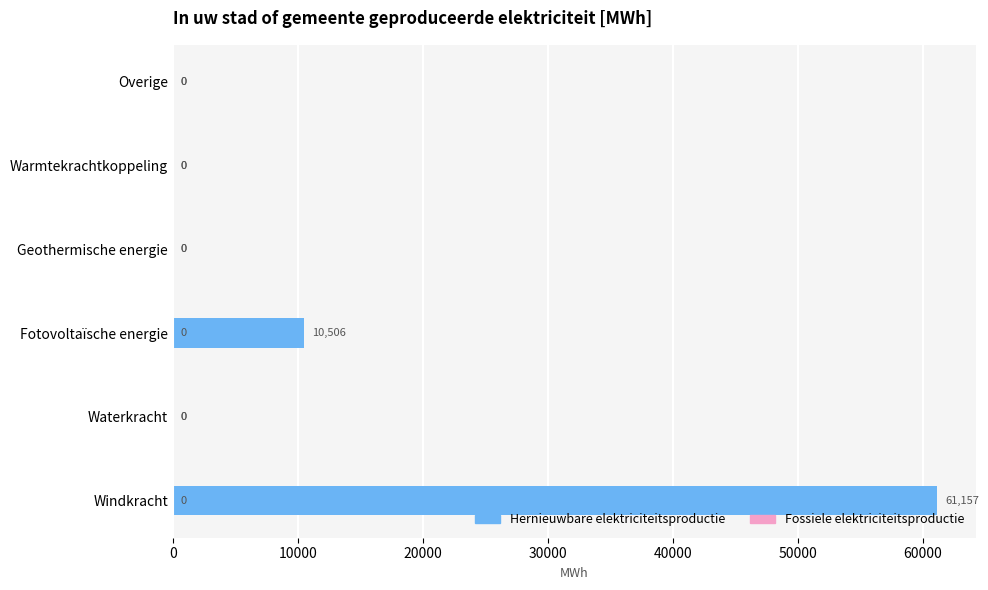

The value at Waterkracht is -29706.6. True or false?

False